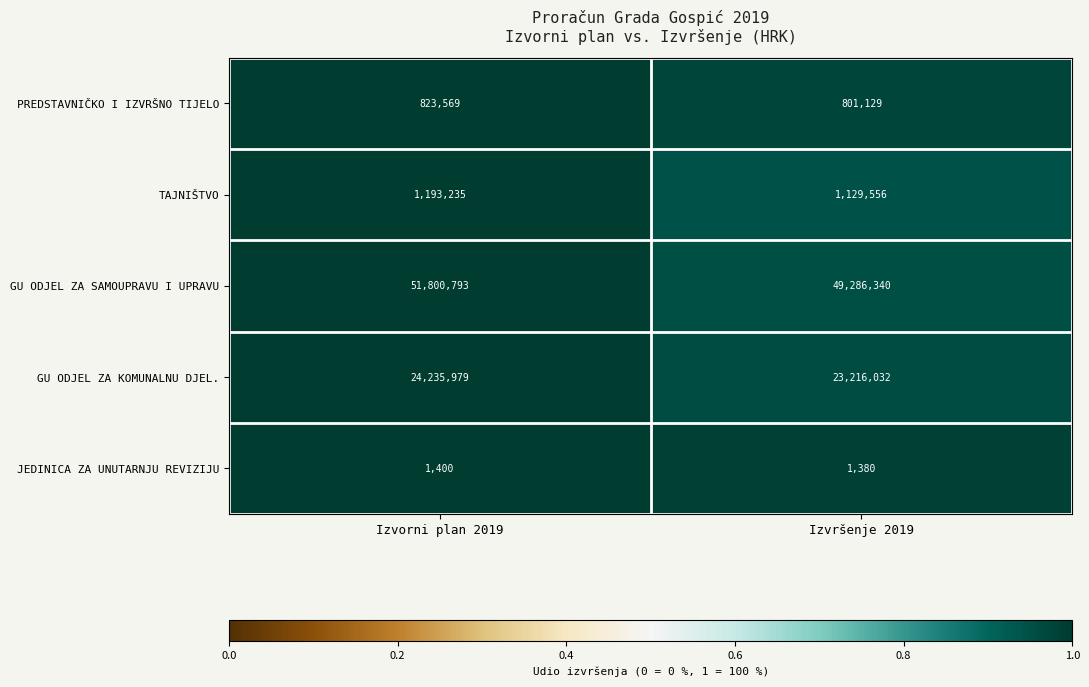

The TAJNIŠTVO series shows 345745 at Izvorni plan 2019. True or false?

False